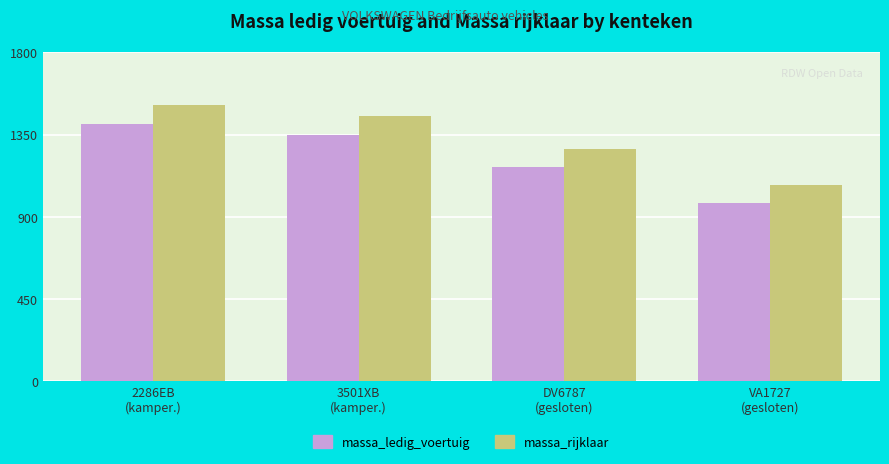

What is the maximum value shown in the chart?

1510